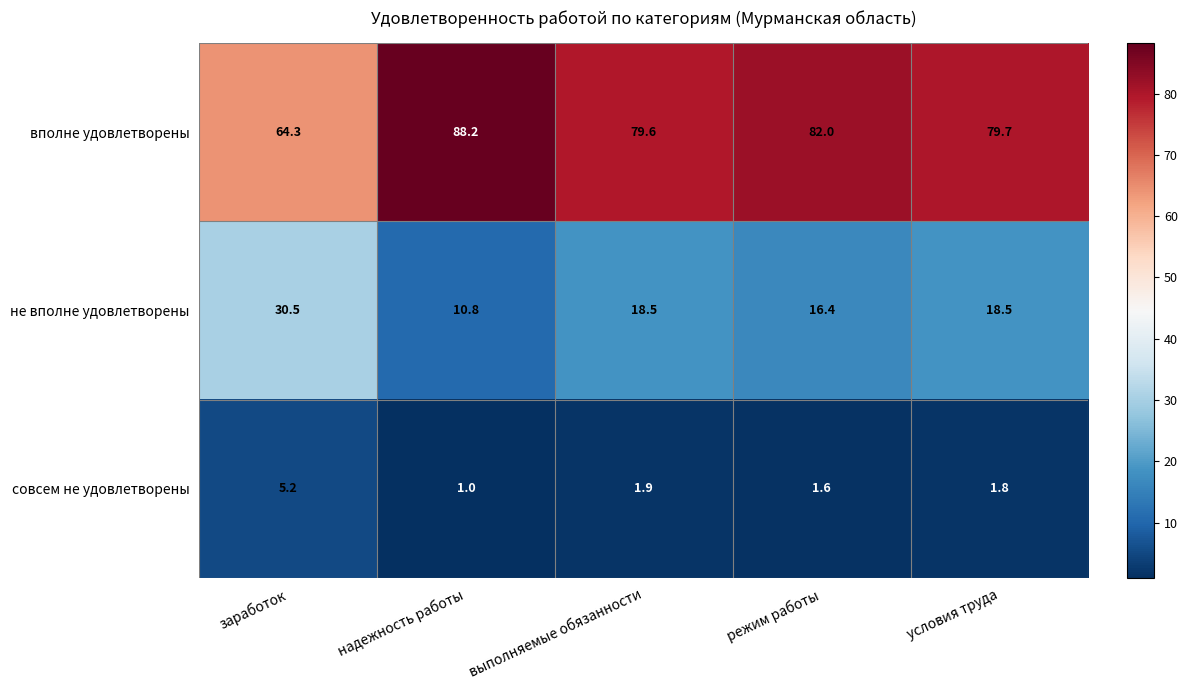

What is the spread (max minus min) of values at режим работы?

80.4